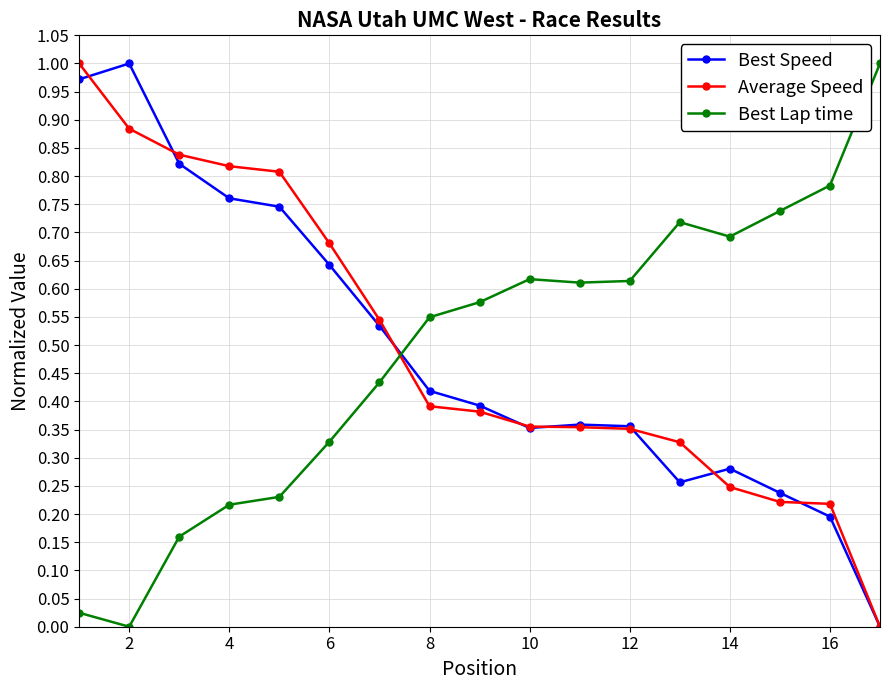

How many values in Average Speed are above zero?

16